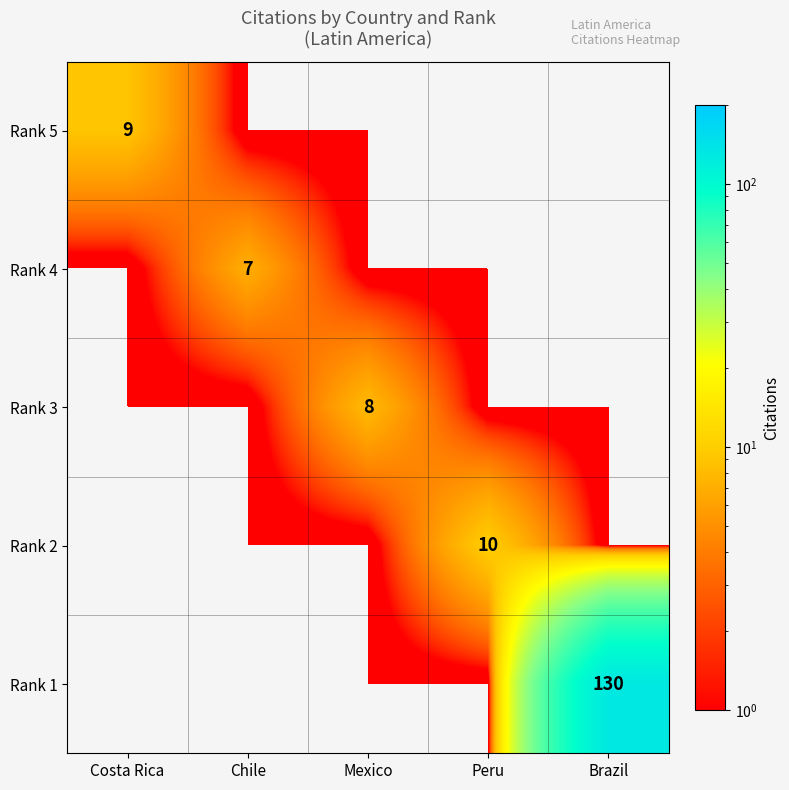

The Rank 1 series shows 130 at Brazil. True or false?

True